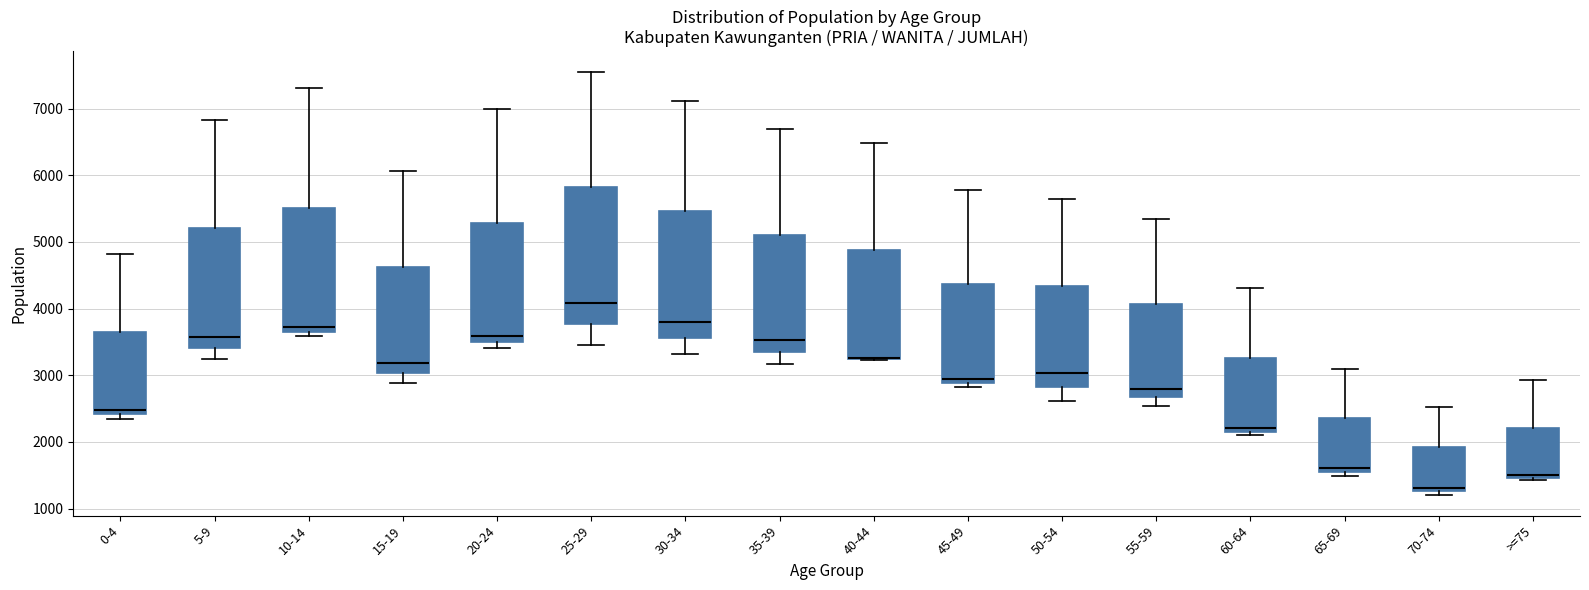

Comparing the boxes themselves (not the whiskers), which one is the tallest?

25-29